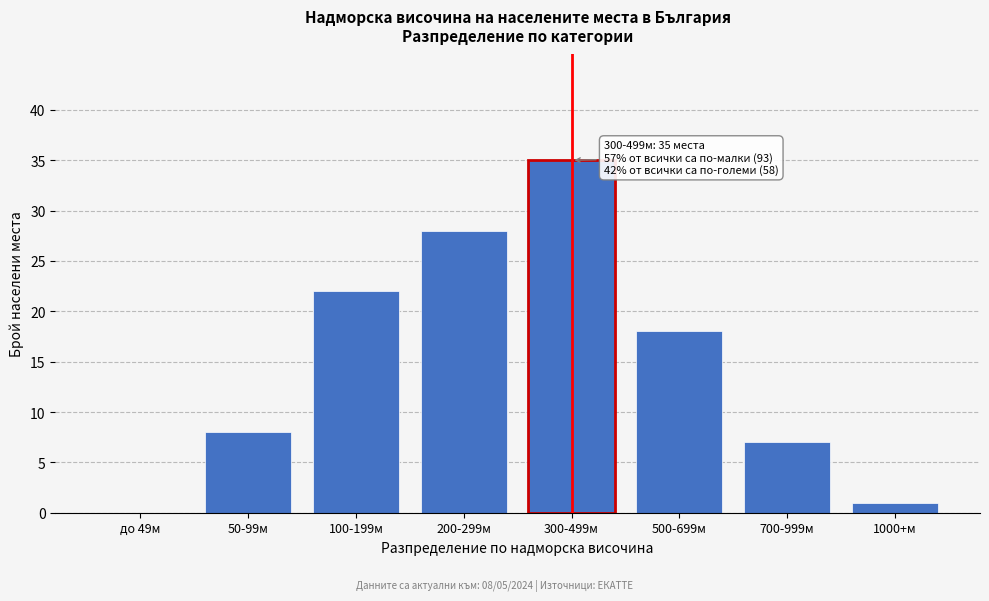

Reading left to right, list all the values displayed in this chart.

до 49м=0	50-99м=8	100-199м=22	200-299м=28	300-499м=35	500-699м=18	700-999м=7	1000+м=1